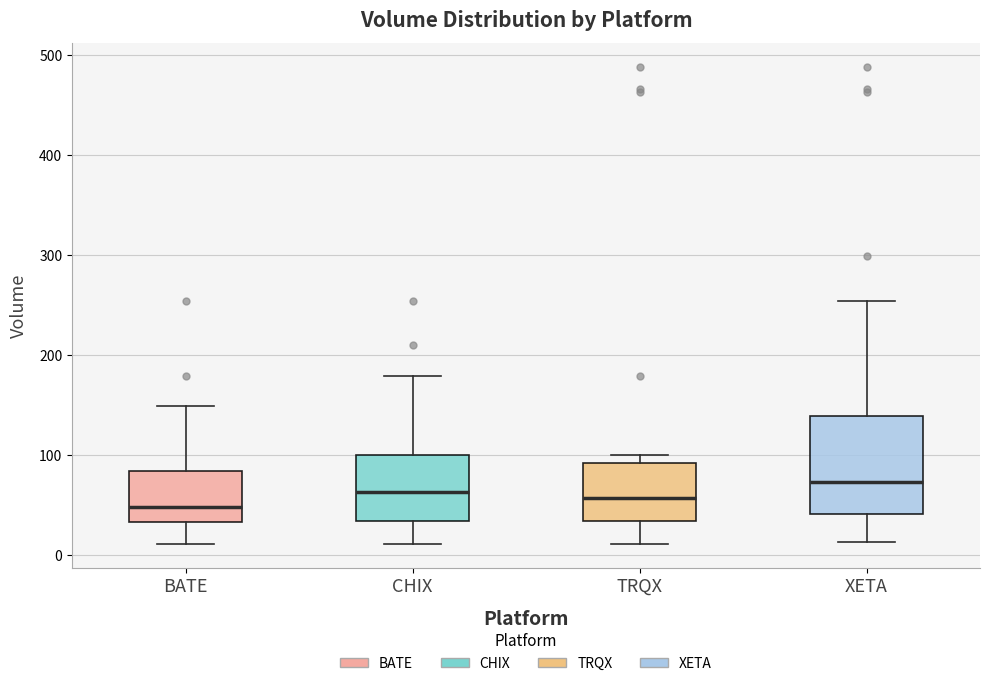

Reading left to right, transcribe this box plot: for each box, give where its median line is, the range the box spans, and where its two whiskers end, as read against the y-axis. The values are not printed on the chart, so give them approximately, as read against the axis.

BATE: median 50, box 30 to 80, whiskers 10 to 150
CHIX: median 60, box 30 to 100, whiskers 10 to 180
TRQX: median 60, box 30 to 90, whiskers 10 to 100
XETA: median 70, box 40 to 140, whiskers 10 to 250